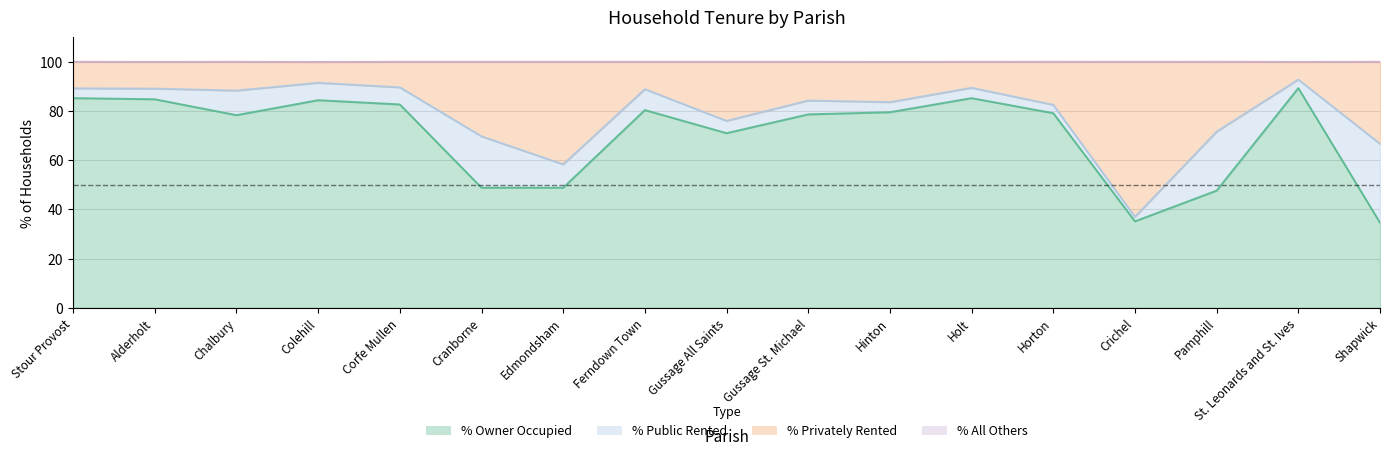

True or false: % of housholds owner occupied and % of households privately rented cross at least once.

False